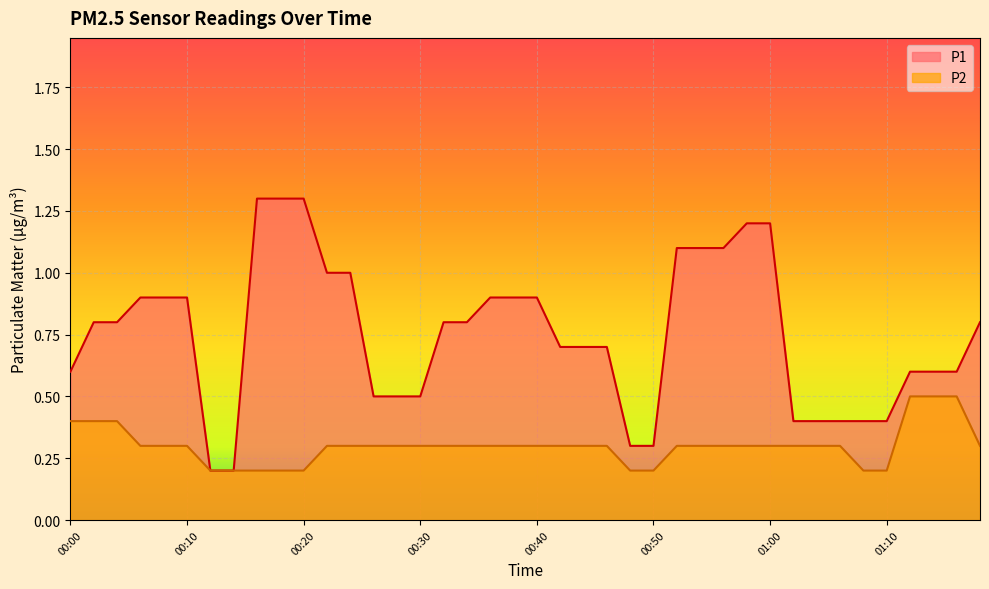

How many lines are shown in the chart?

2